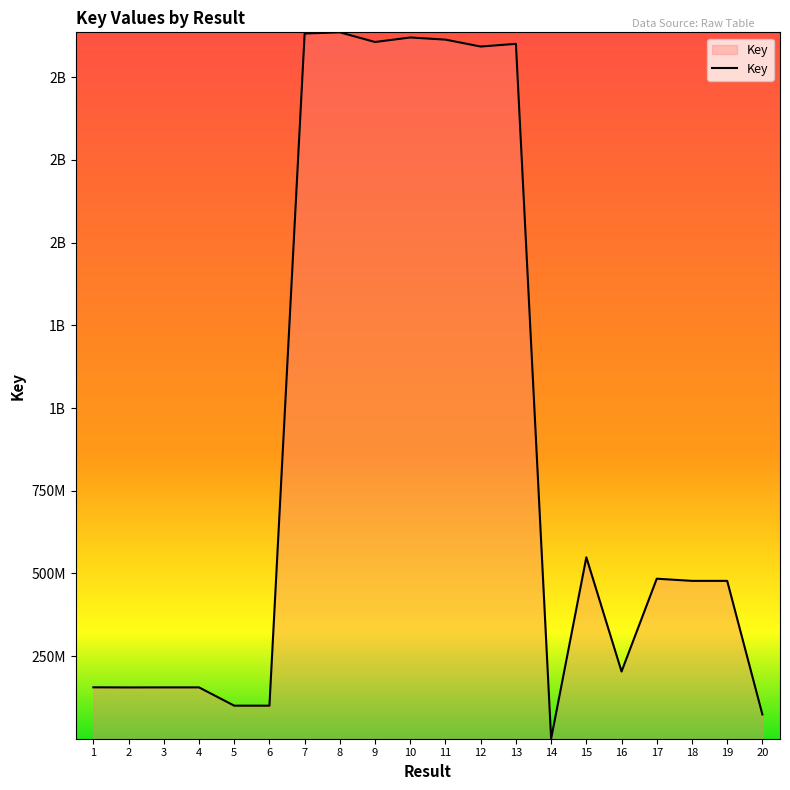

Is this an area chart (filled region under the line)?

Yes